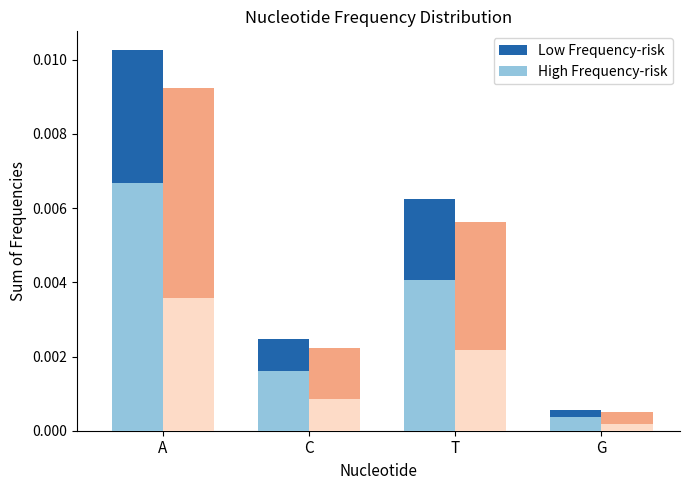

Is it true that High Frequency equals 0.0 at A?

False